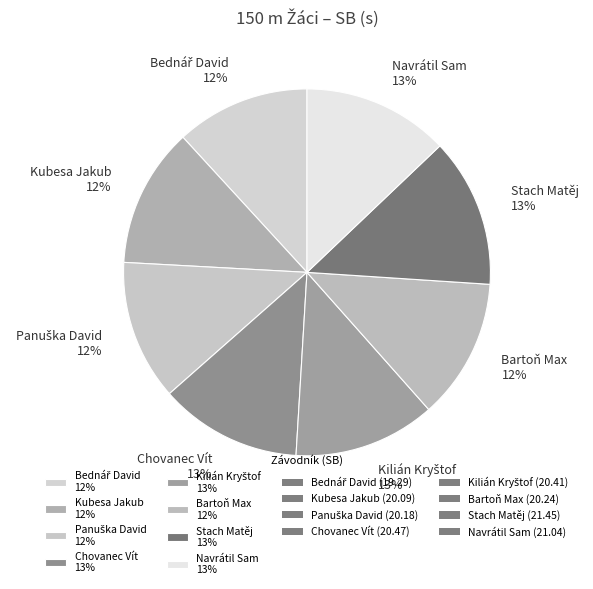

To the nearest percent, what is the average slice percentage?

12%